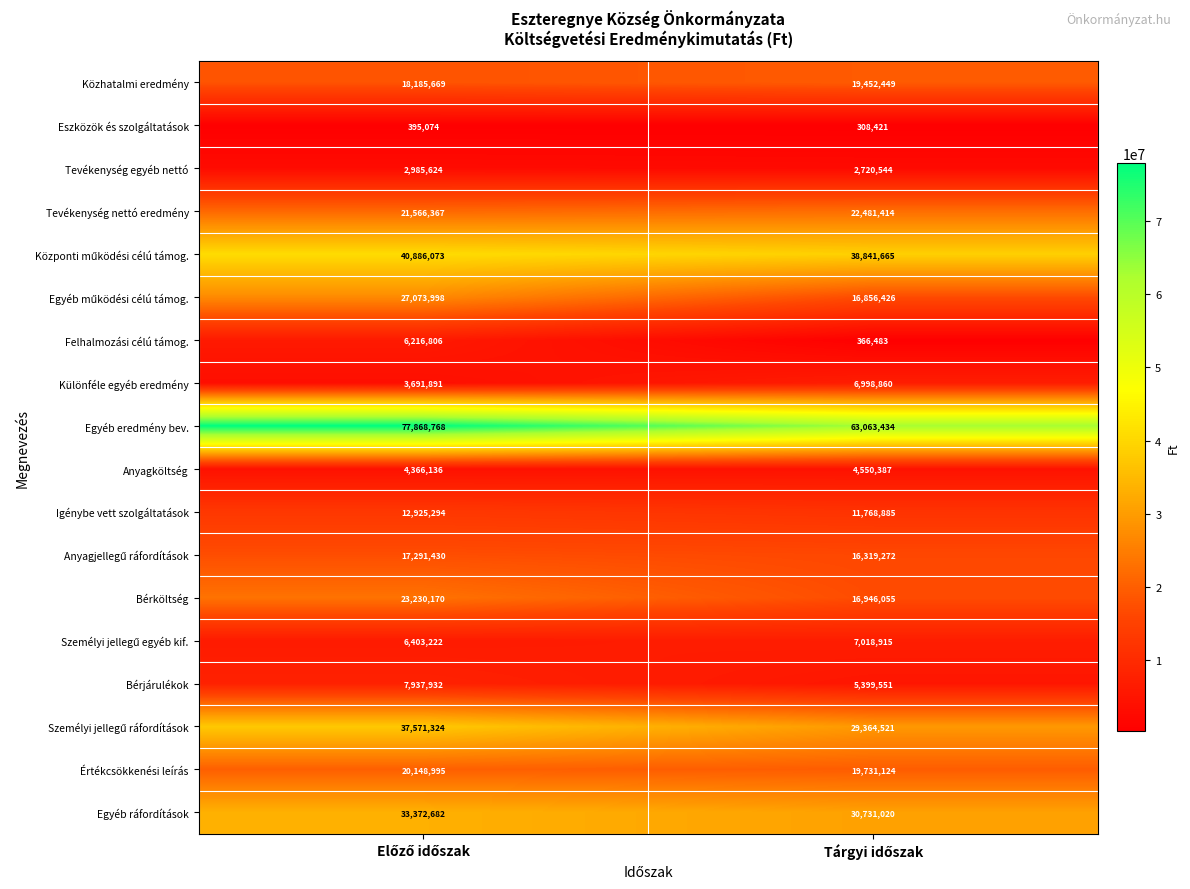

Which series has the widest spread of values?

Egyéb eredmény bev.